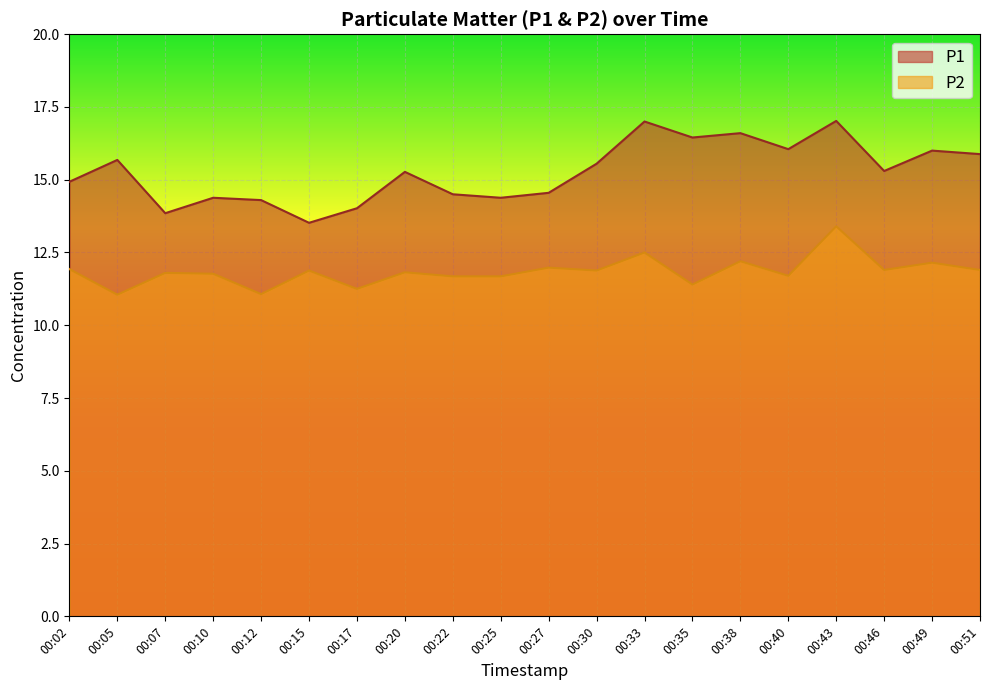

What are all the series names shown in the legend?

P1, P2